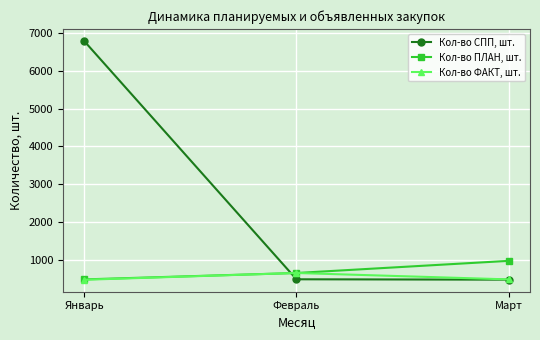

What is the minimum value for Кол-во ПЛАН, шт.?

474